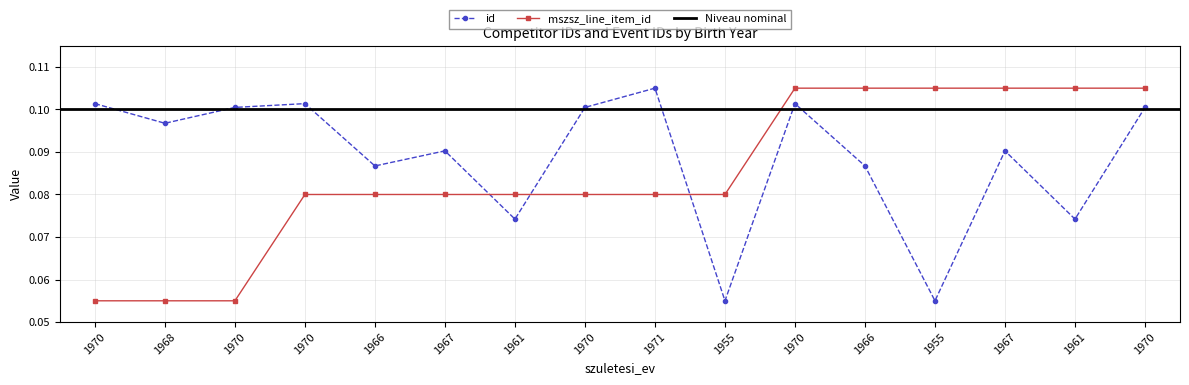

Which series has the largest range (max minus min)?

id